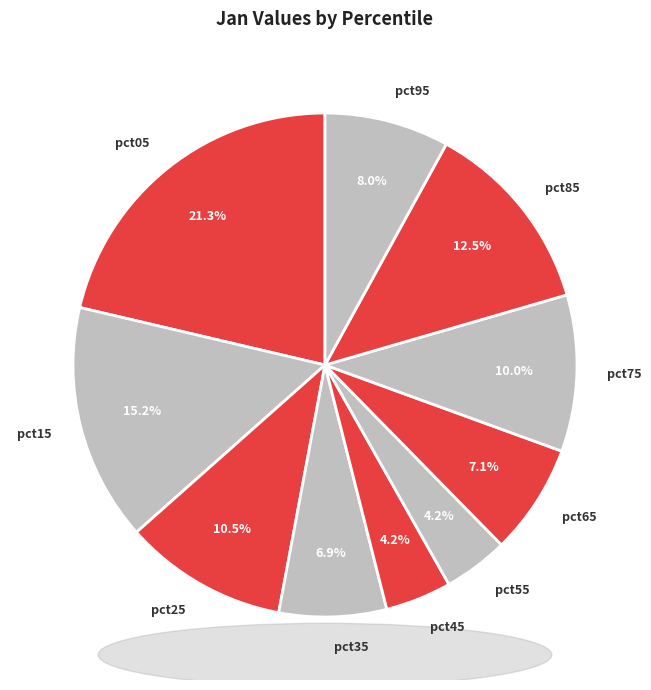

The pct45 slice represents 4% of the pie. True or false?

True